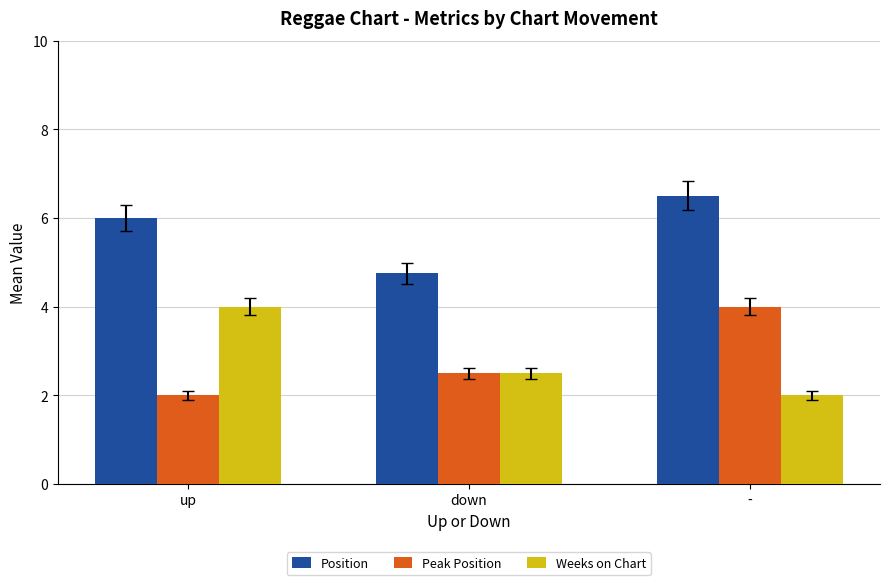

True or false: Peak Position has a value of 3.4 at down.

False